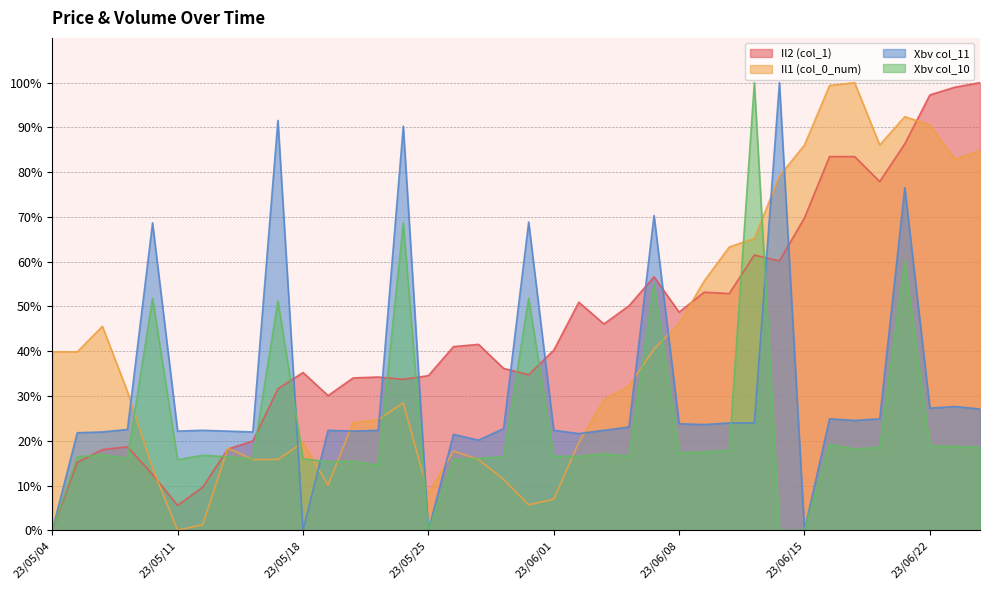

What is the approximate value of Xbv col_10 at 23/05/16?

16.0